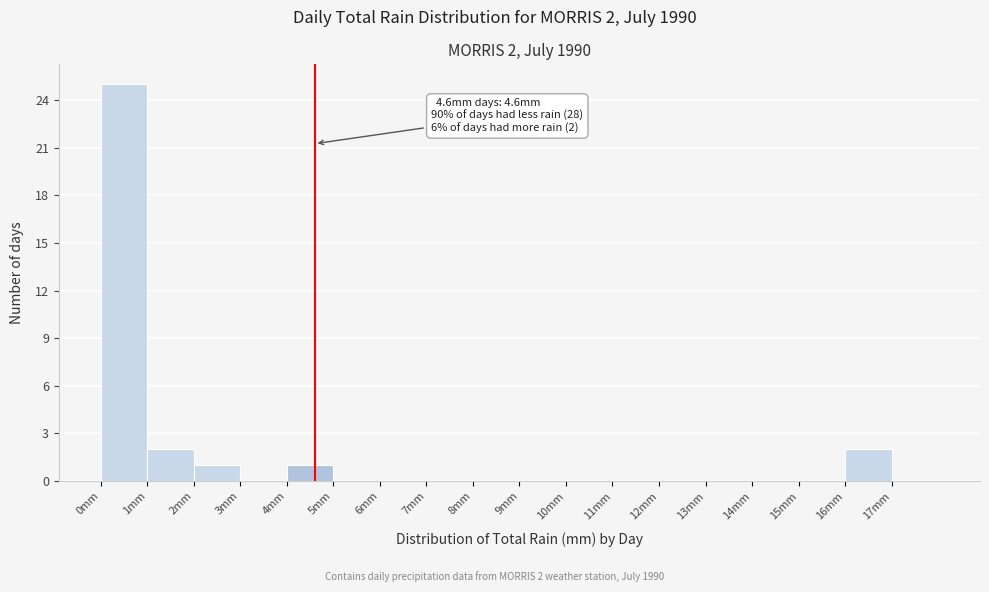

Which range on the x-axis has the tallest bar?

0 to 1